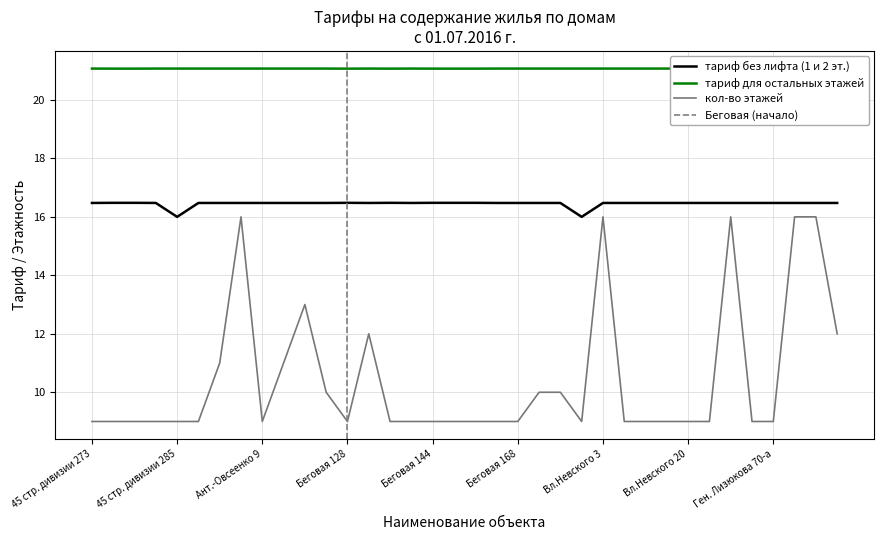

Which series has the widest spread of values?

кол-во этажей